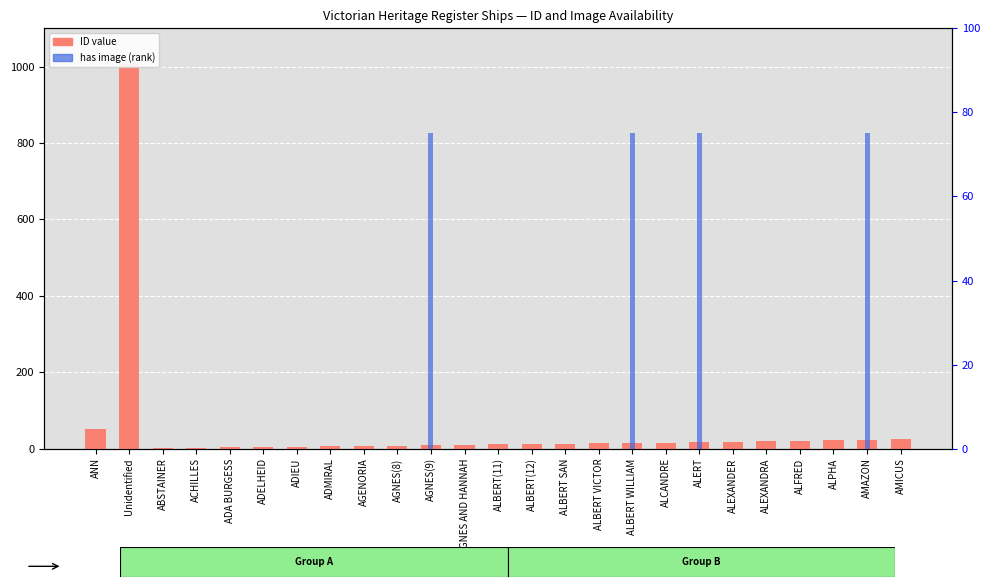

Rank the series by their maximum value, from highest to lowest.

ID (count), has image (rank)